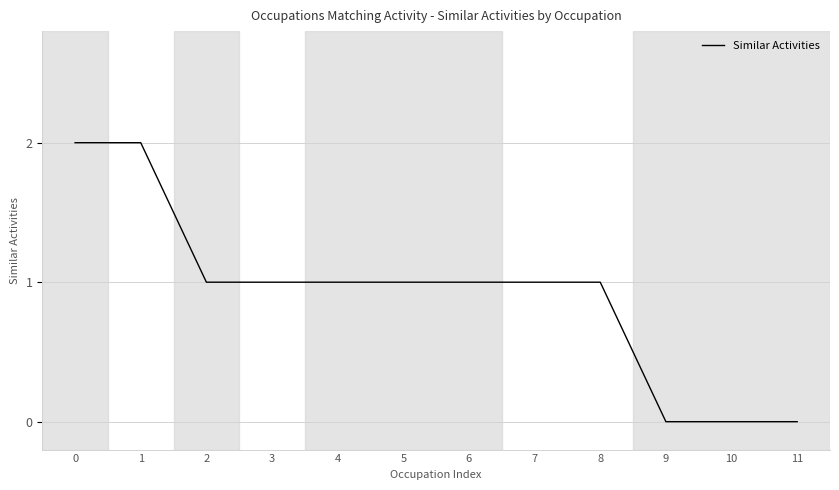

Count the number of data series in this chart.

1